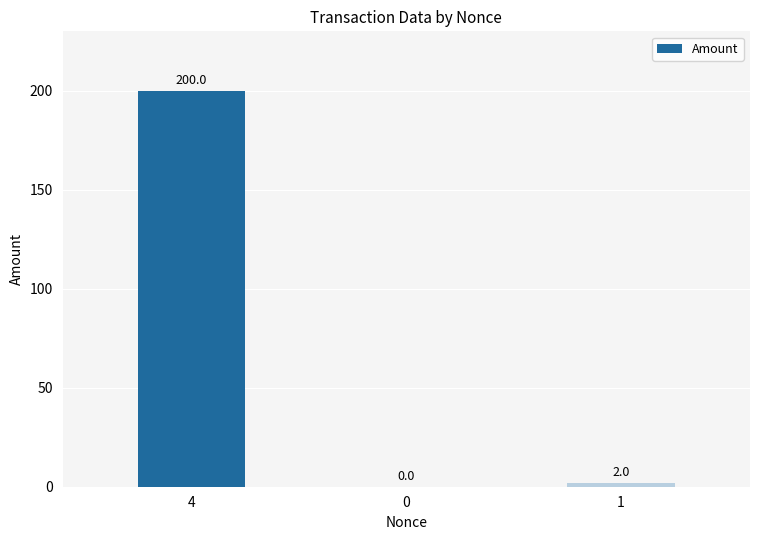

What is the sum of the values at 1 and 0?

2